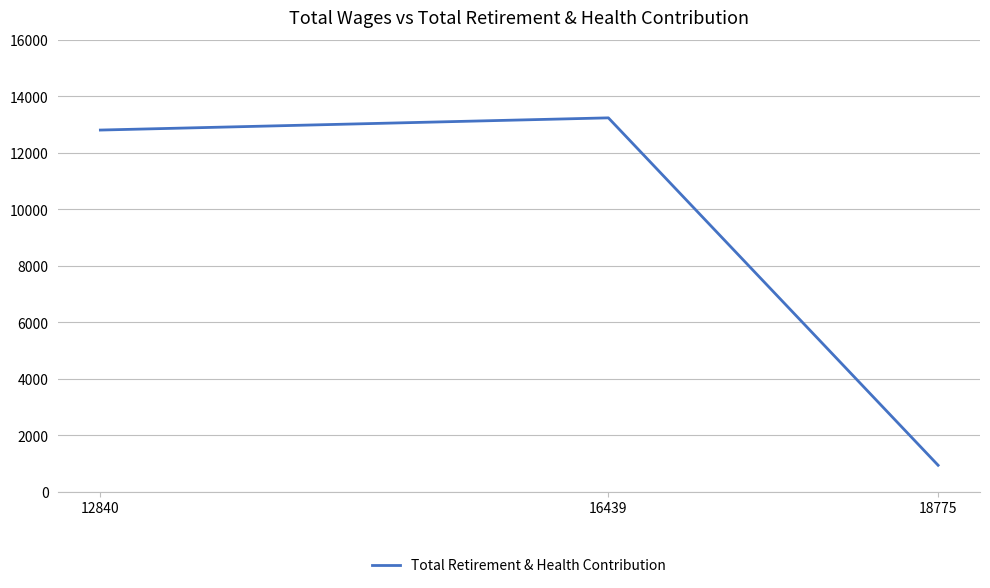

What is the label of the 2nd point from the left?

16439